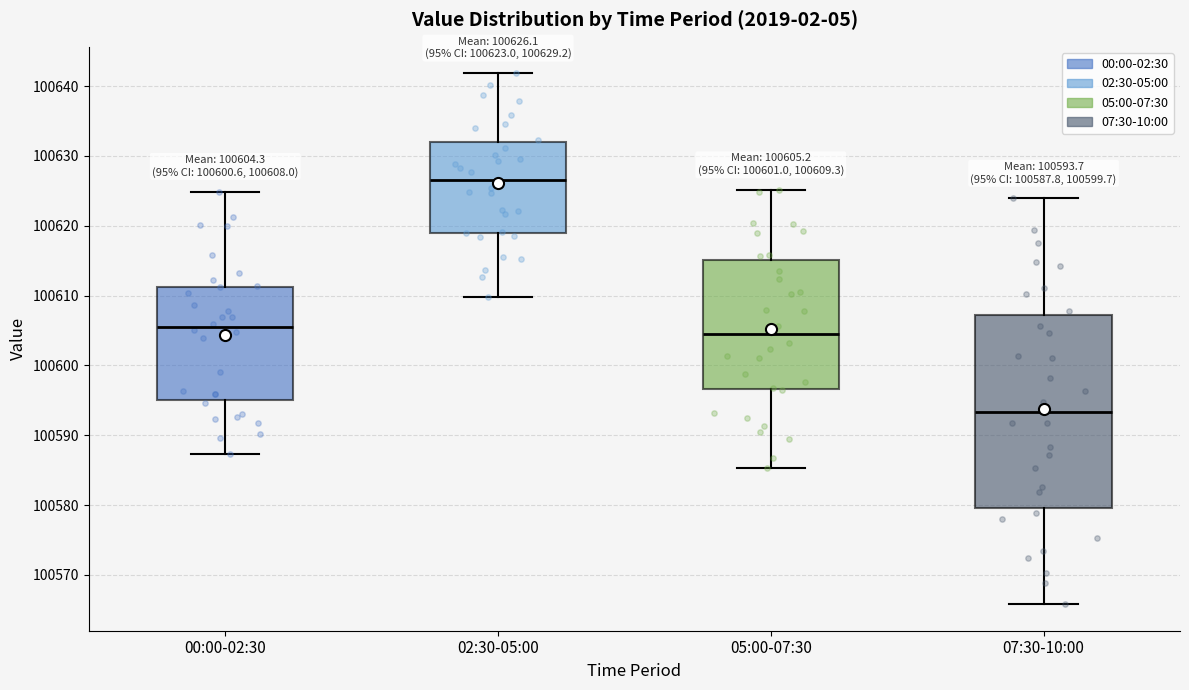

Which box has the lowest median line?

07:30-10:00